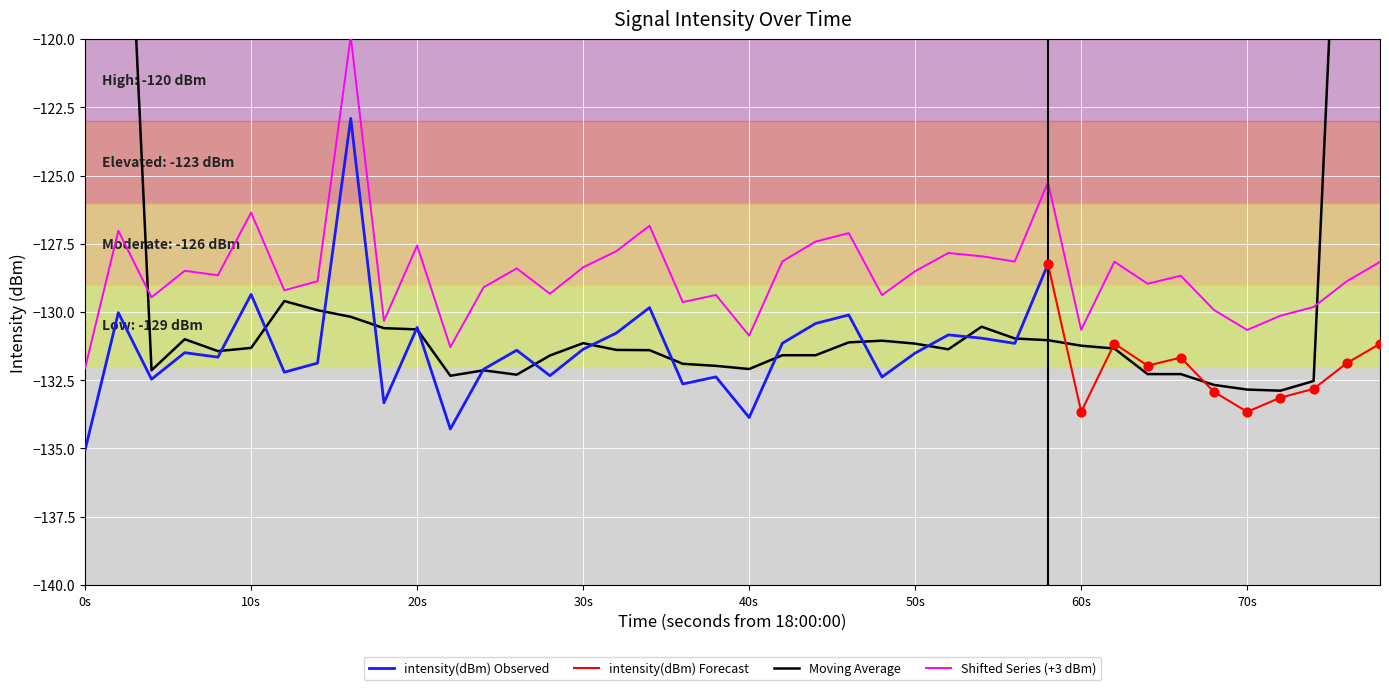

What is the highest value of the Shifted Series (+3 dBm) series?

-119.9